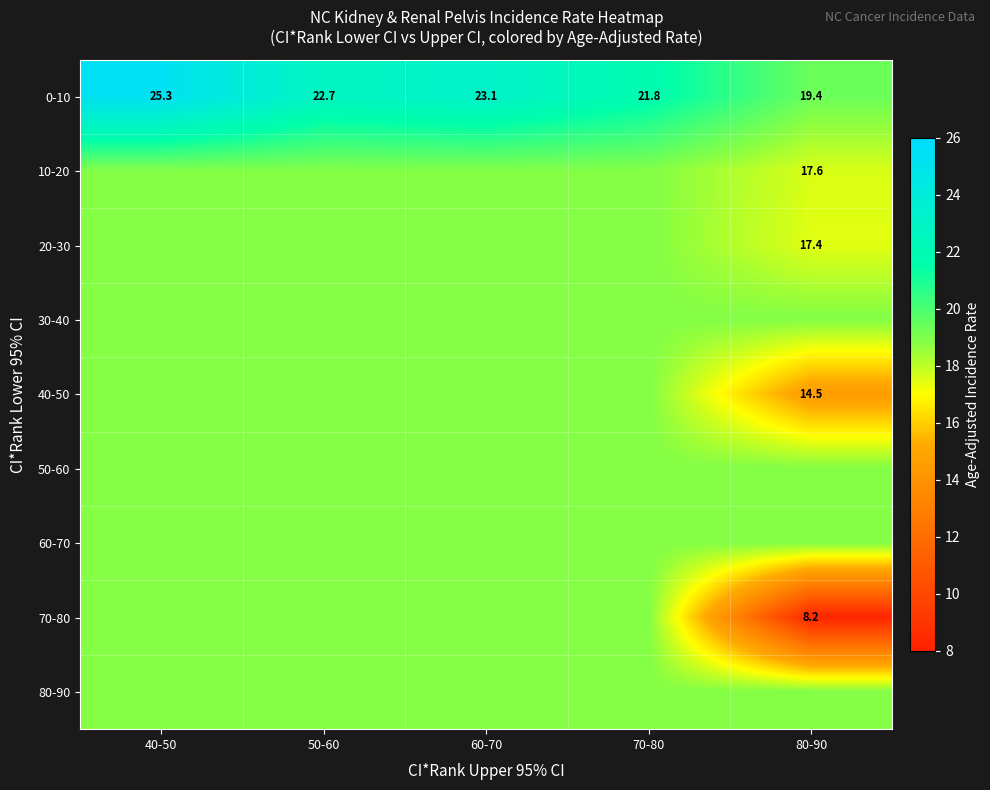

At how many categories does at least one series exceed 13?

5